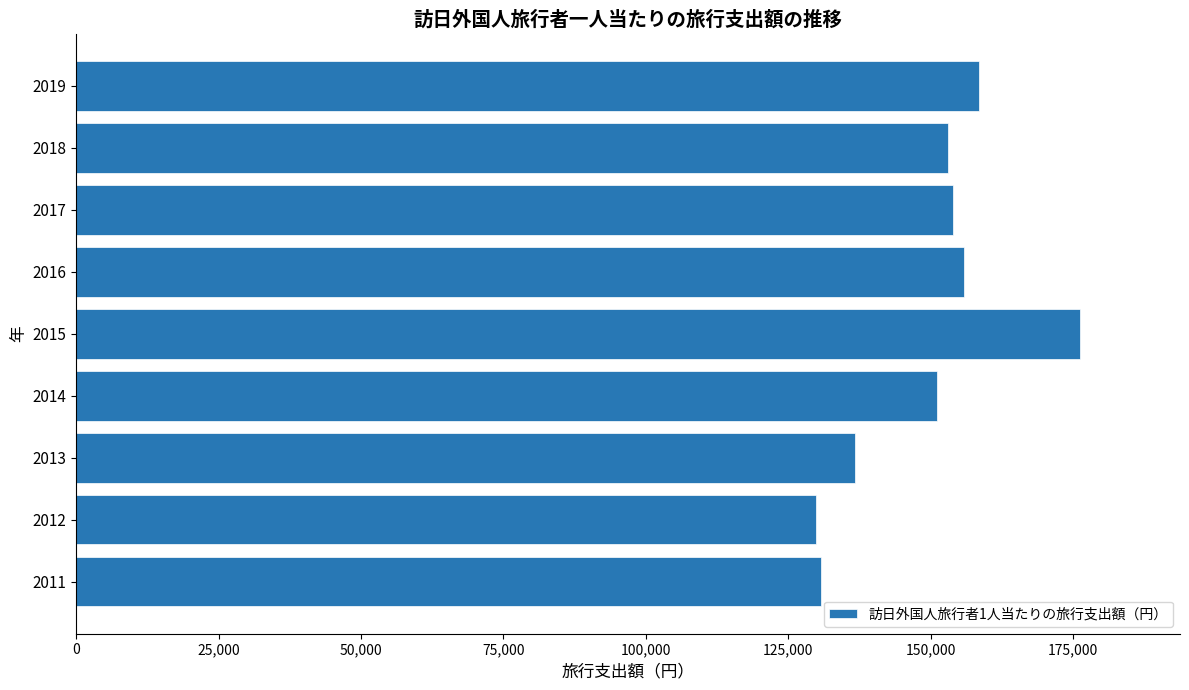

What is the minimum value shown in the chart?

129798